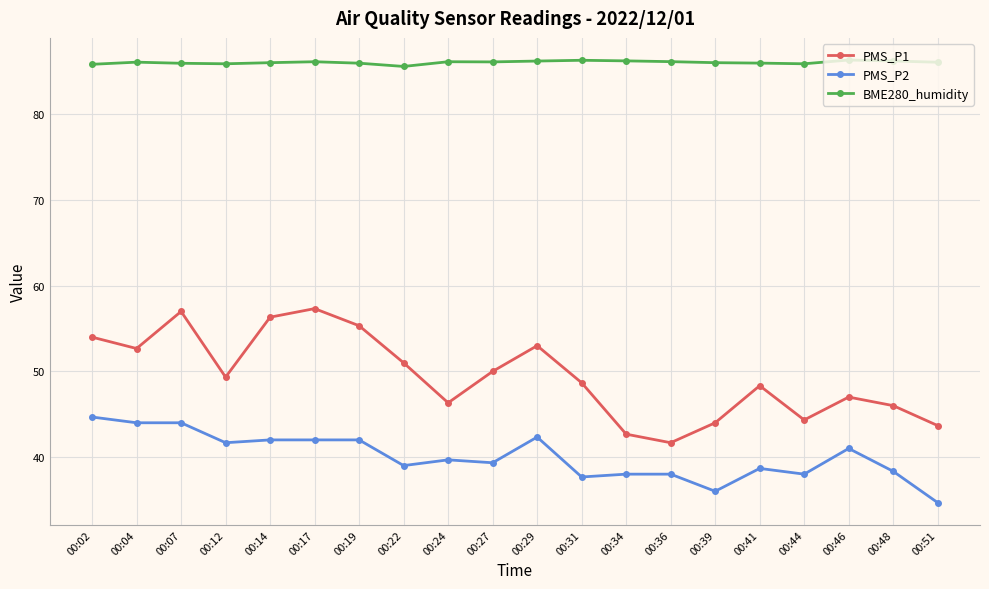

The PMS_P2 series shows 25.0 at 00:41. True or false?

False